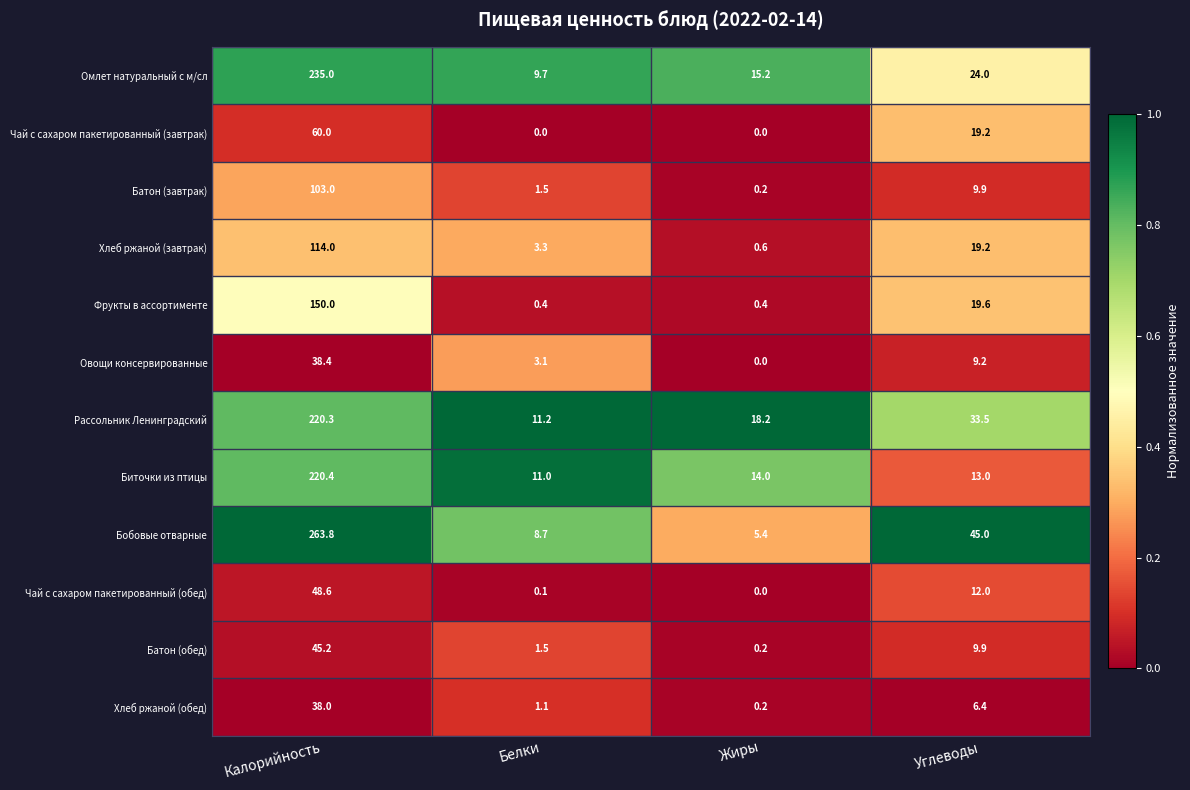

What is the sum of the Омлет натуральный с м/сл values at Углеводы and Белки?

33.7